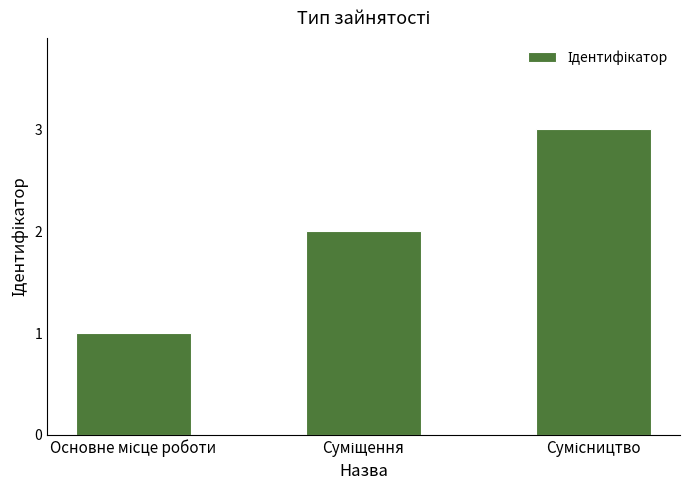

What is the sum of all values?

6